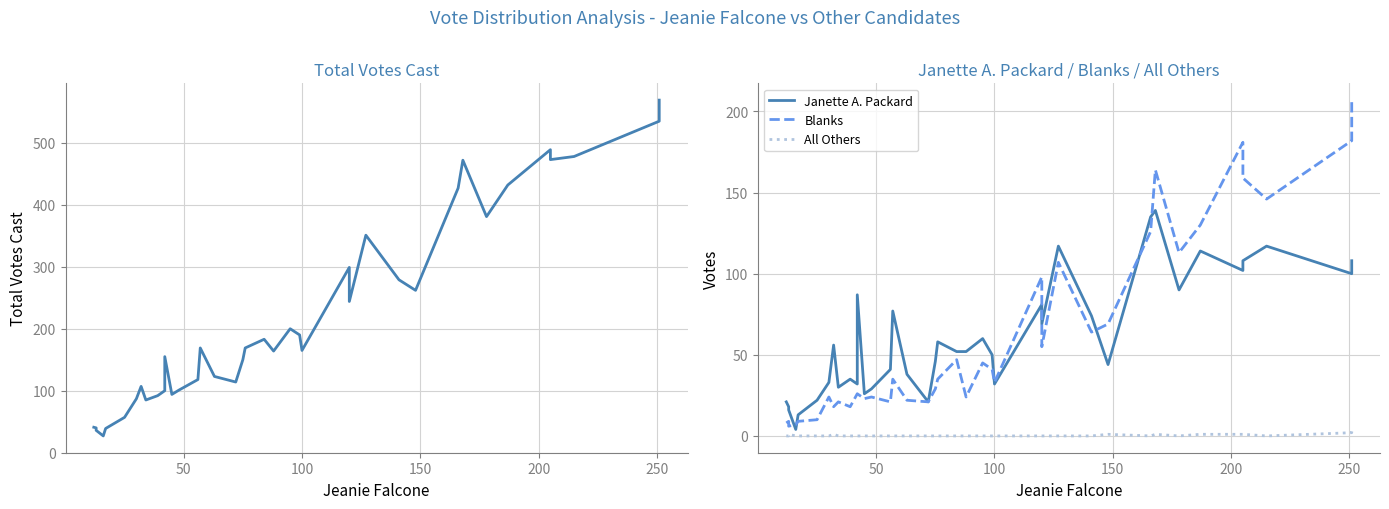

What is the sum of all Total Votes Cast values?

8497